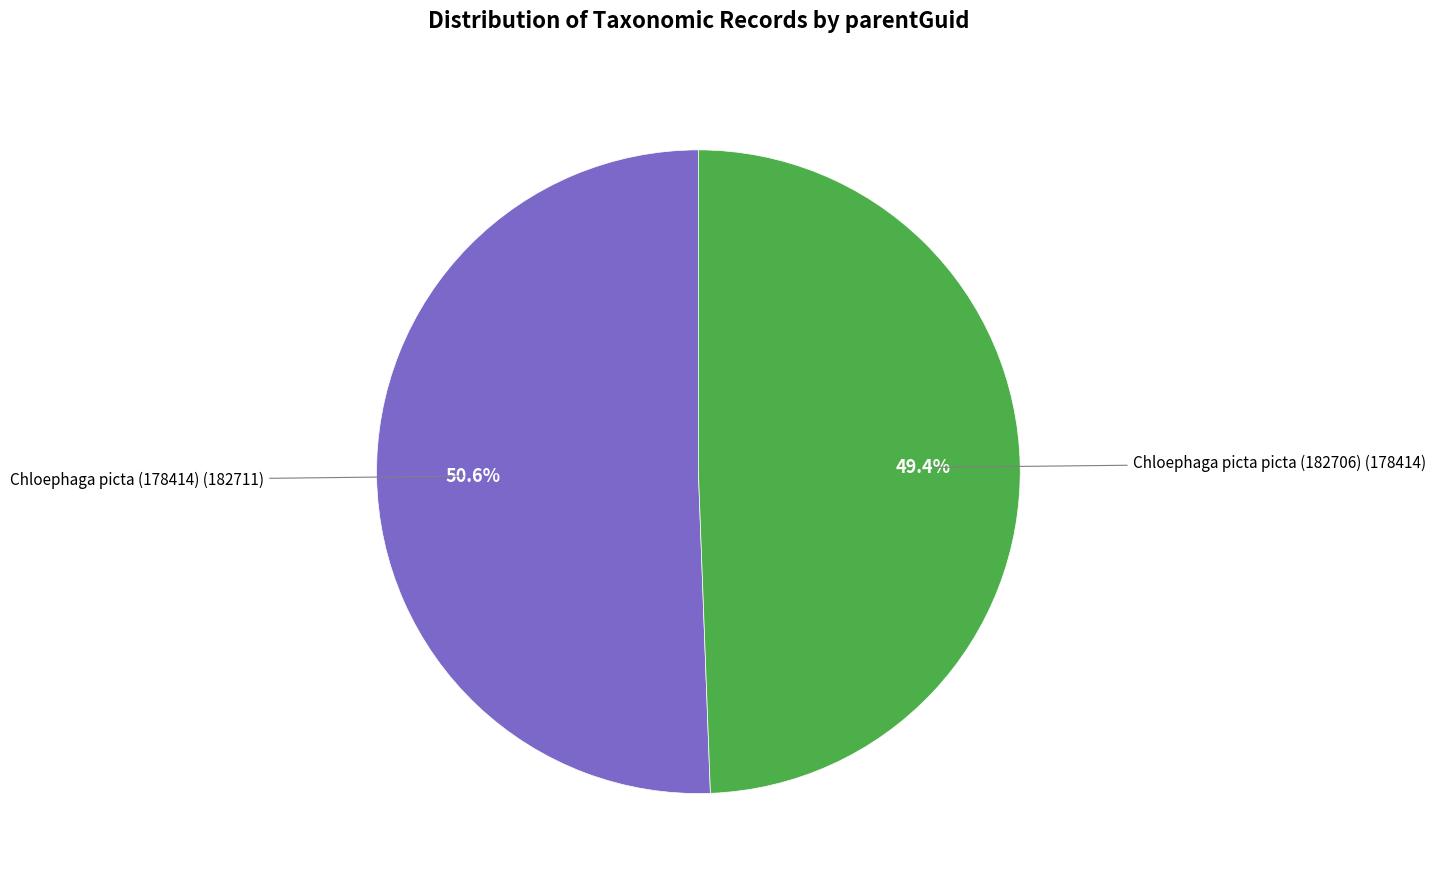

Does any single category account for the majority?

Yes